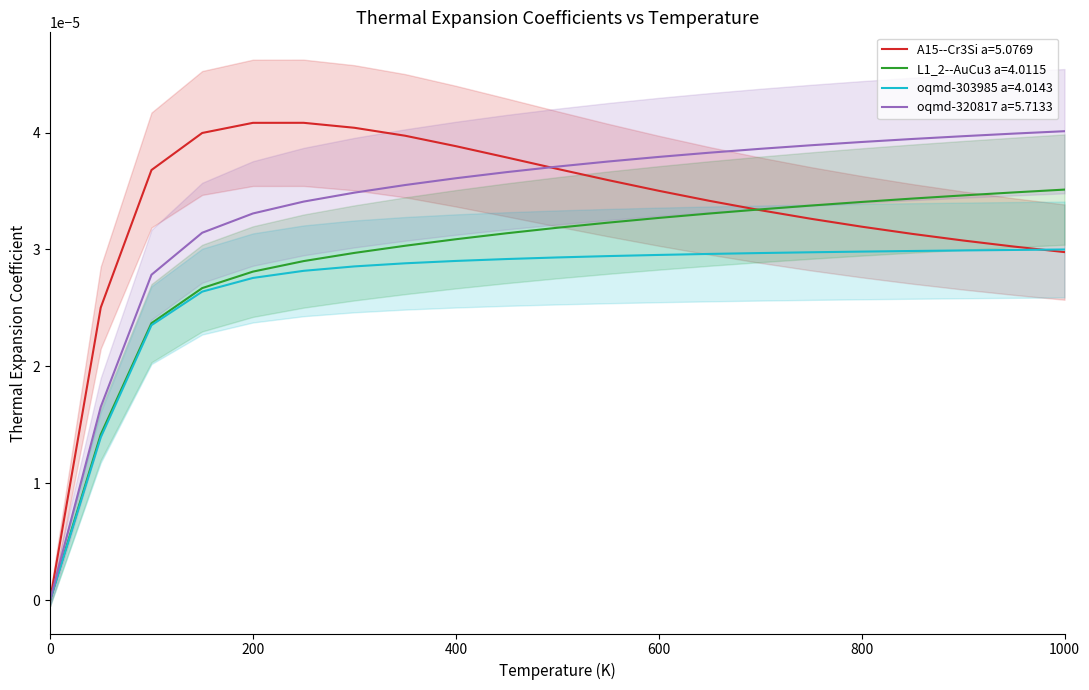

Rank the series at 250.0 from highest to lowest value.

A15--Cr3Si a=5.0769, oqmd-320817 a=5.7133, L1_2--AuCu3 a=4.0115, oqmd-303985 a=4.0143